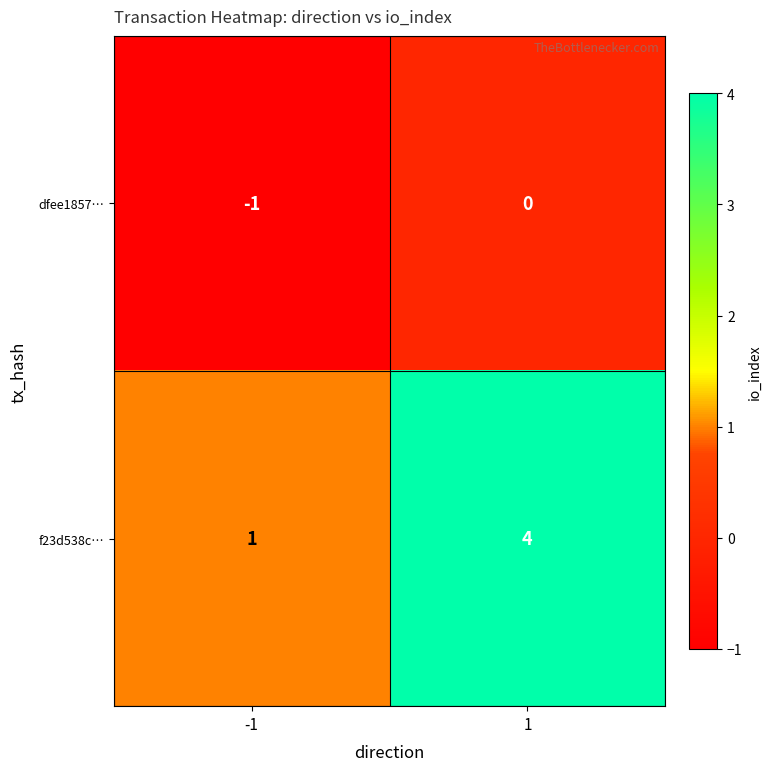

Which series has the largest total across all categories?

f23d538c…